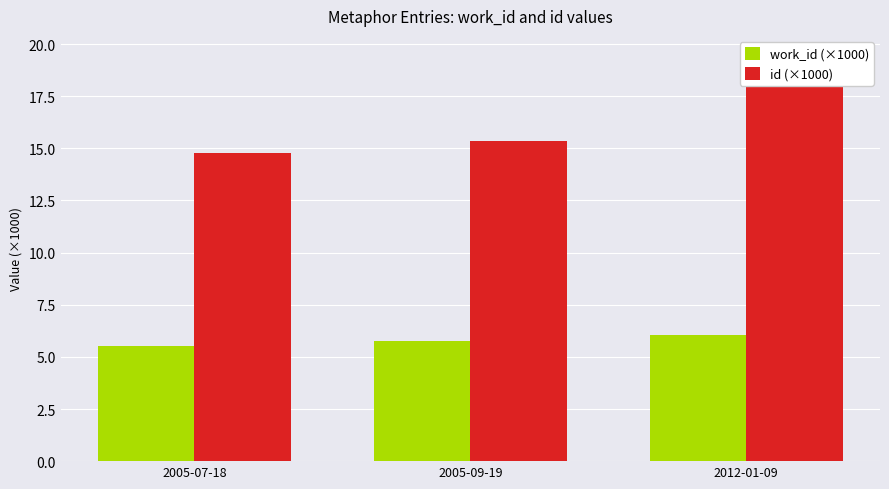

What position from the right is 2005-09-19?

2